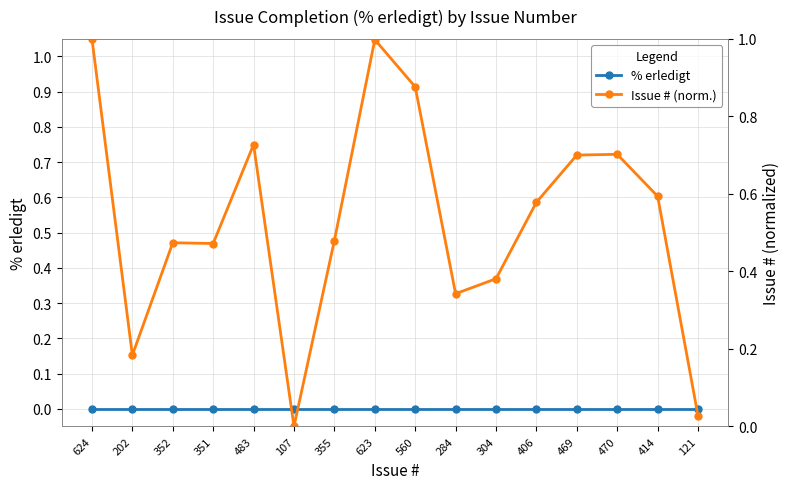

What position from the right is 406?

5